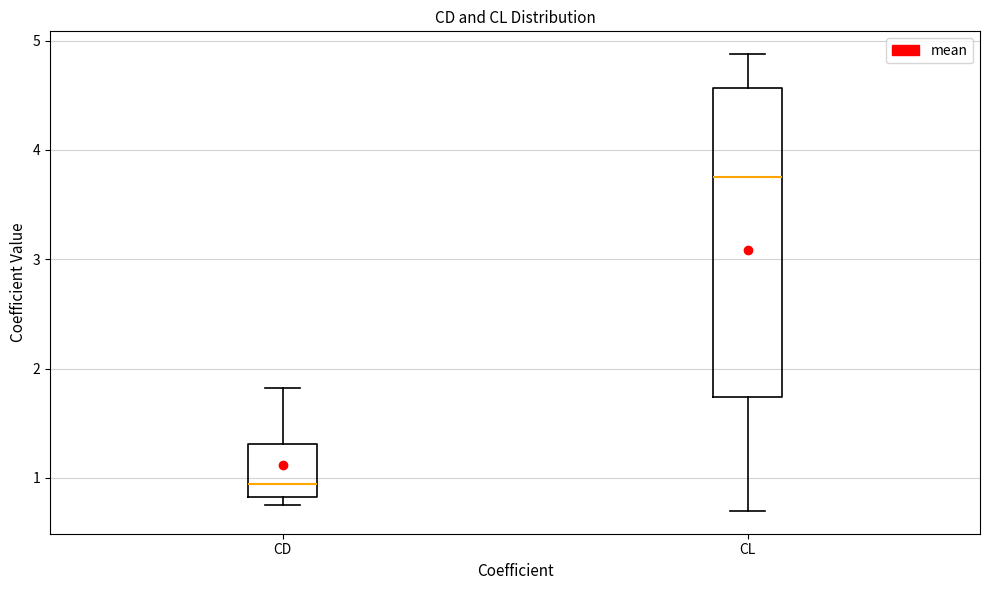

Where does the median line of the box for CD sit on the y-axis? The values are not printed on the chart, so give them approximately, as read against the axis.

0.9